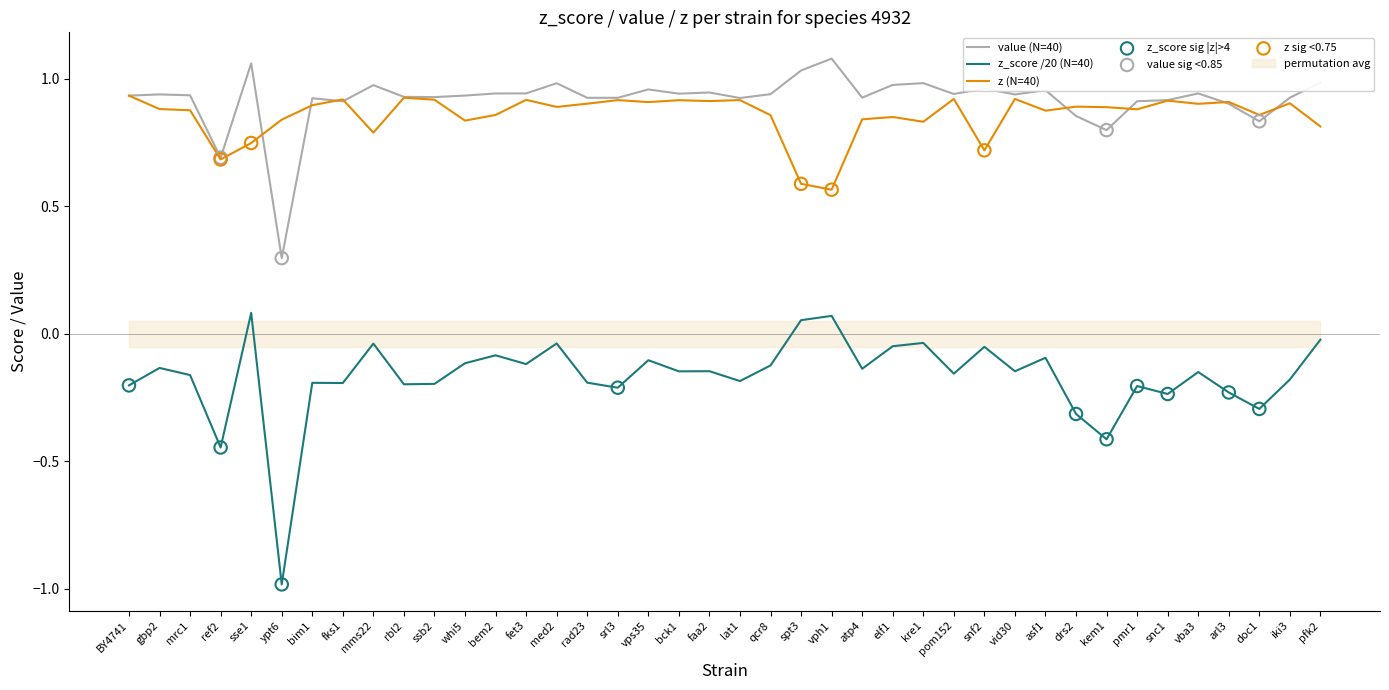

What is the total value across all series at whi5?

1.7